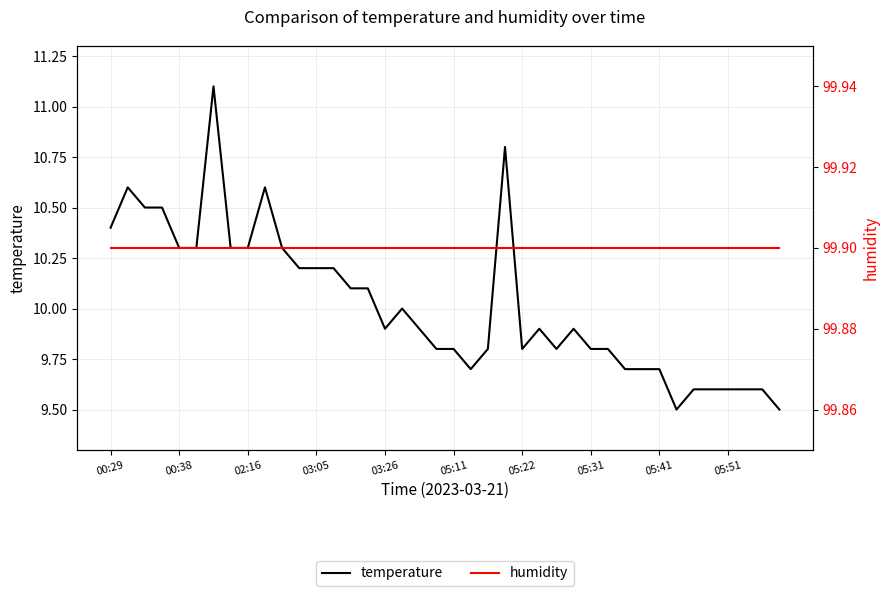

At how many categories does at least one series exceed 71?

40